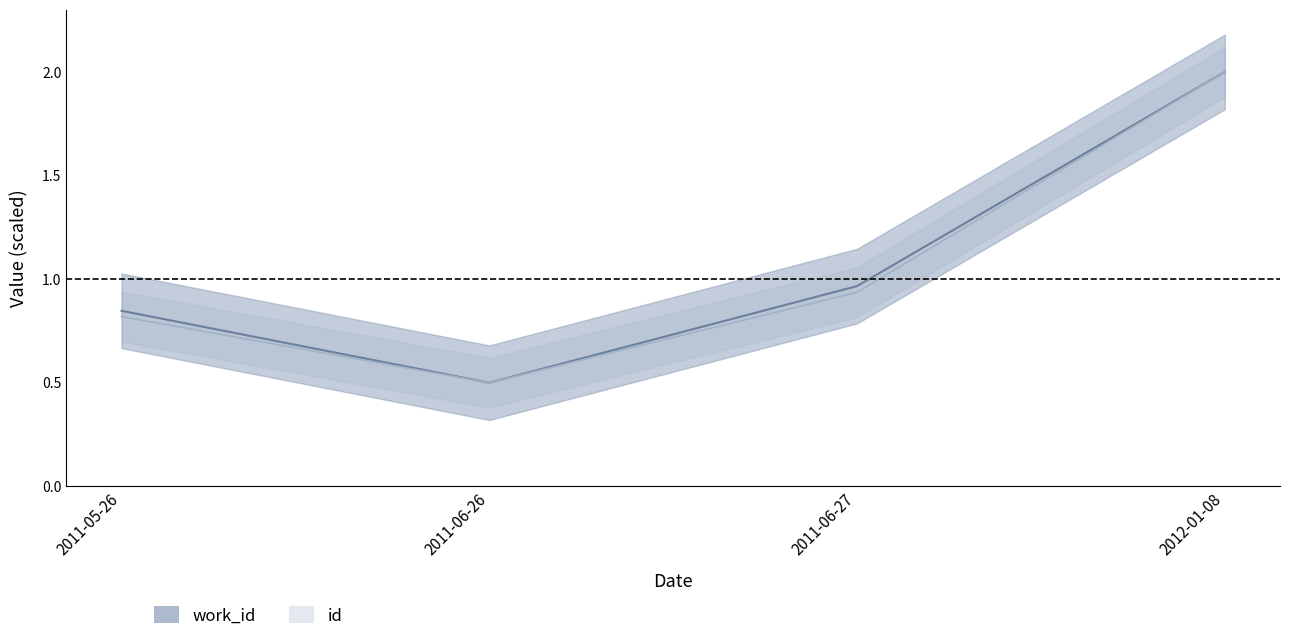

Is it true that work_id equals 1.0 at 2011-06-27?

True